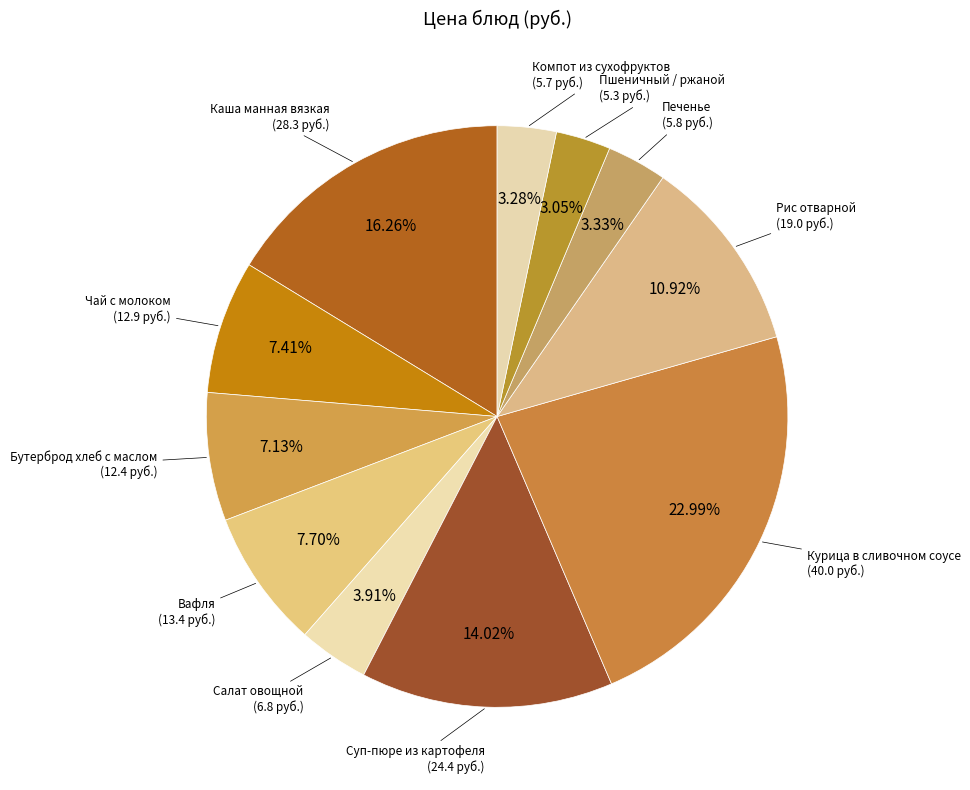

How many slices are in this pie chart?

11